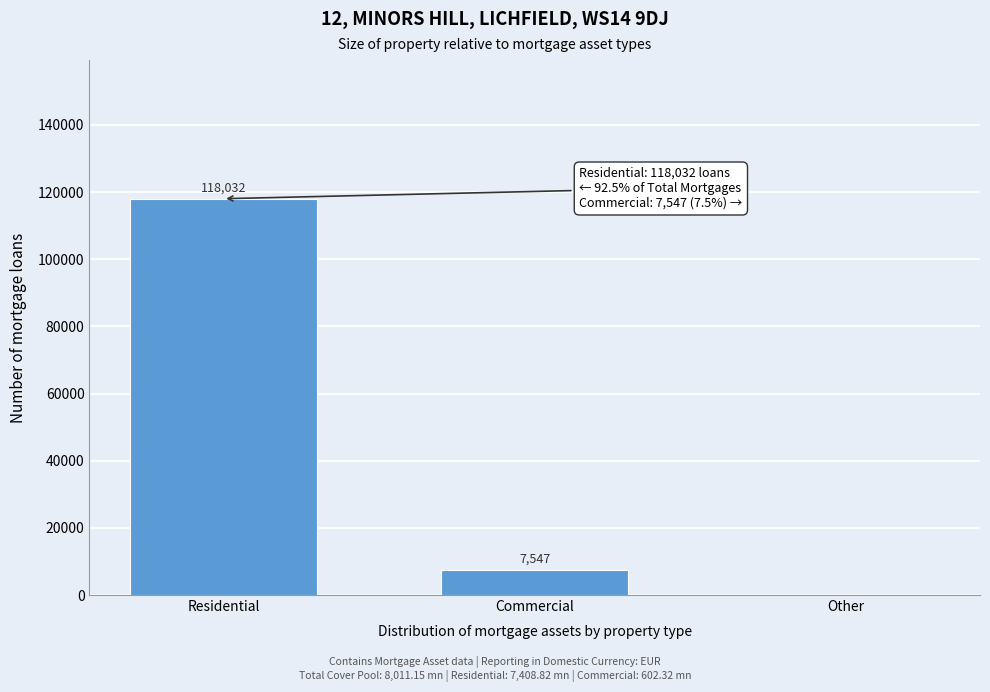

At which label is the value closest to 59016?

Commercial